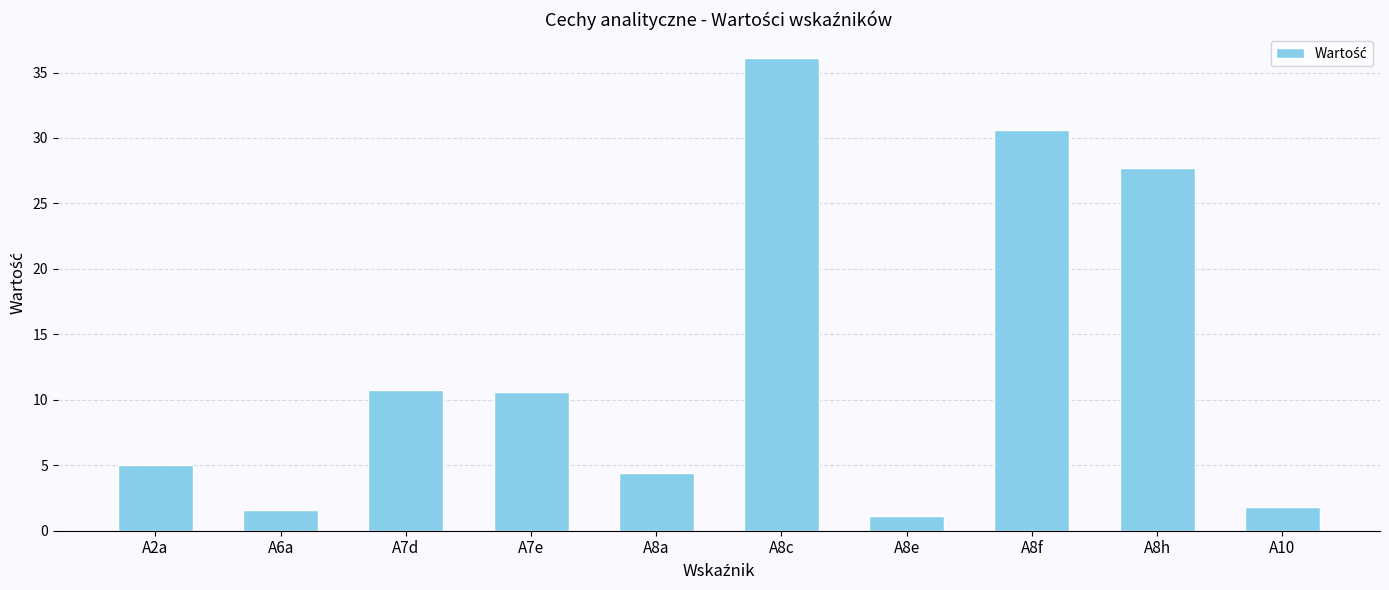

What is the difference between the values at A8e and A8f?

29.5